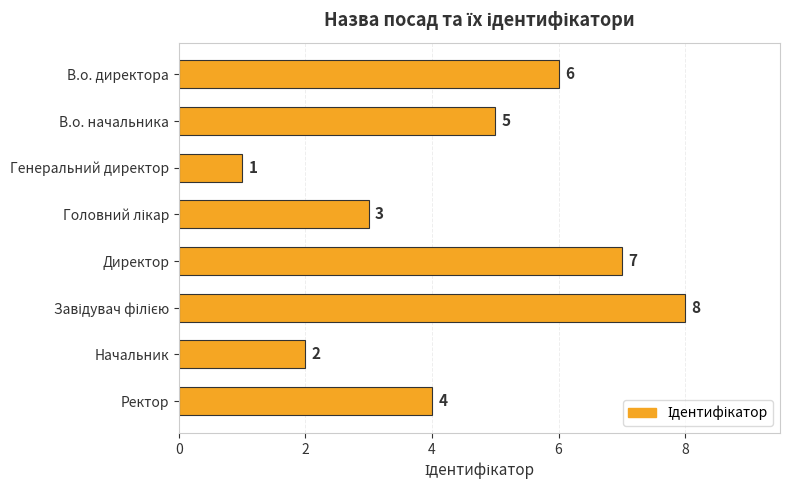

Count the number of categories in the chart.

8